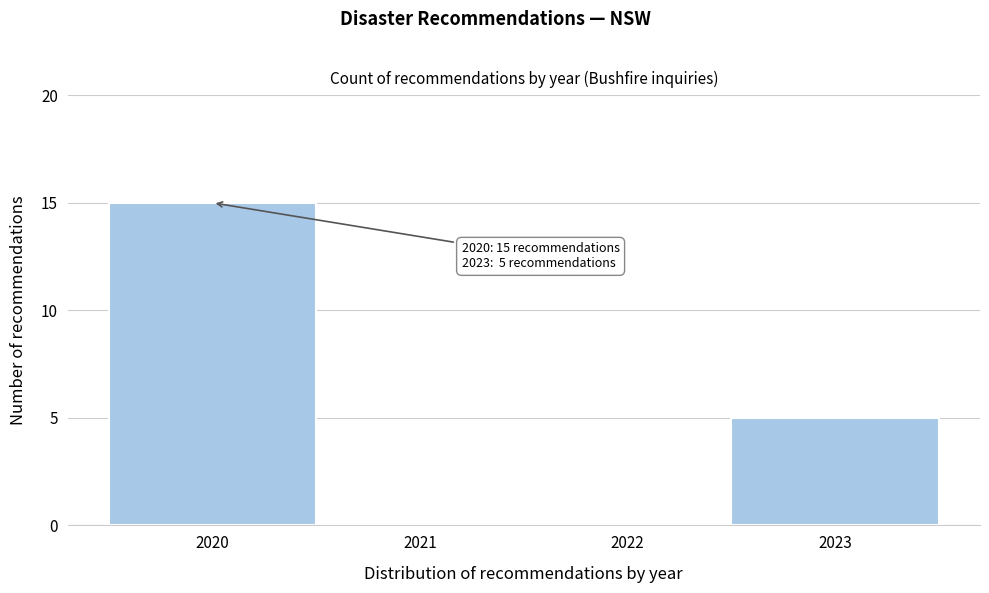

Which range on the x-axis has the tallest bar?

2019.5 to 2020.5